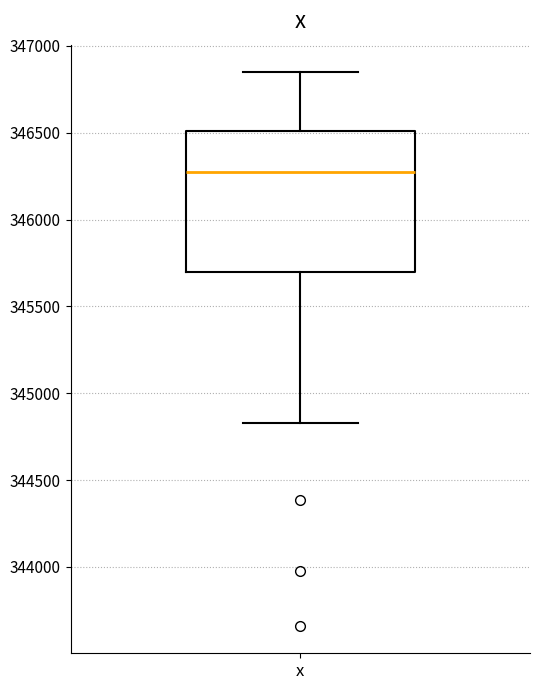

Transcribe this box plot: give where the median line is, the range the box spans, and where the two whiskers end, as read against the y-axis. The values are not printed on the chart, so give them approximately, as read against the axis.

median 346300, box 345700 to 346500, whiskers 344850 to 346850